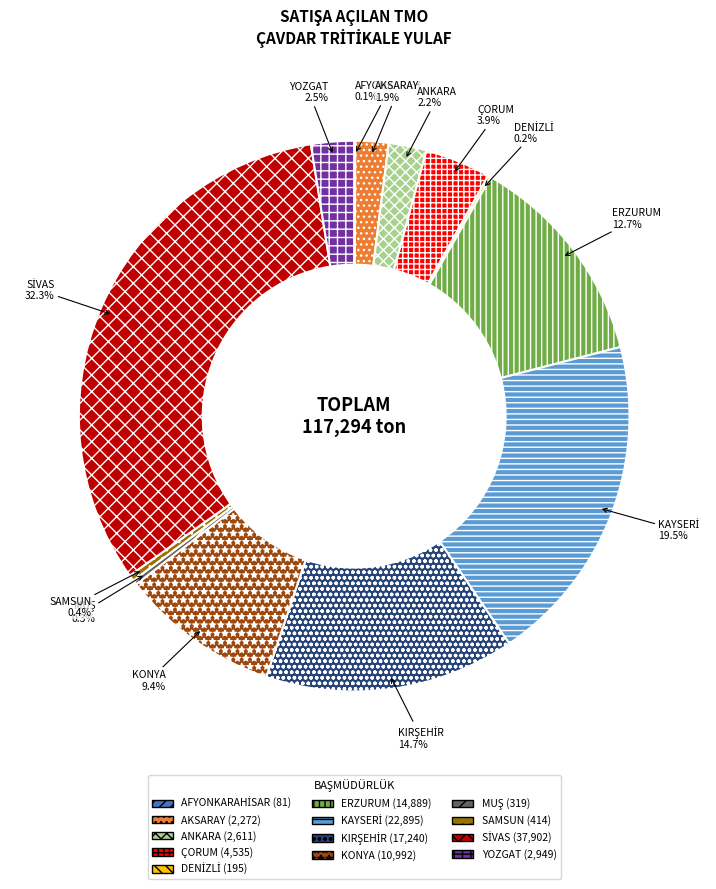

Does any single category account for the majority?

No